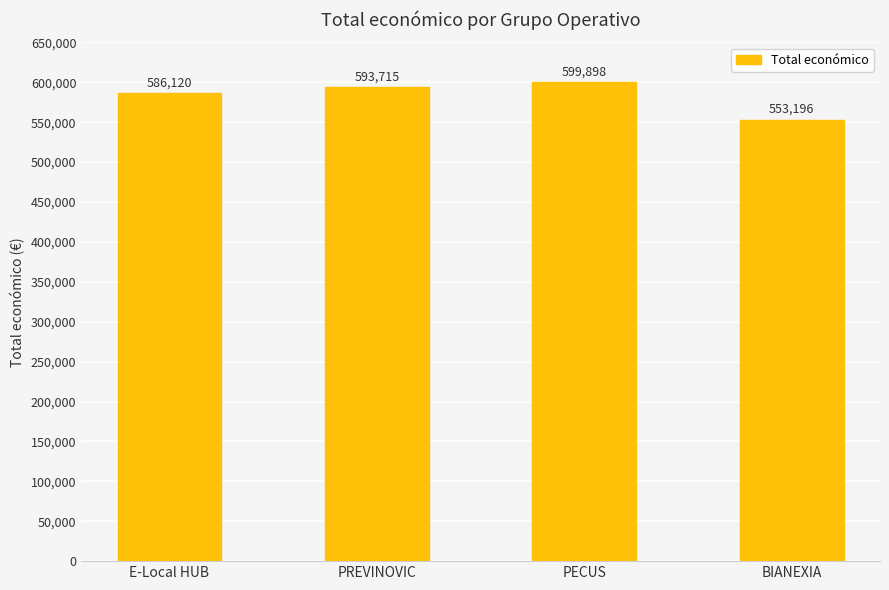

Approximately how many times larger is the value at BIANEXIA compared to PREVINOVIC?

0.9